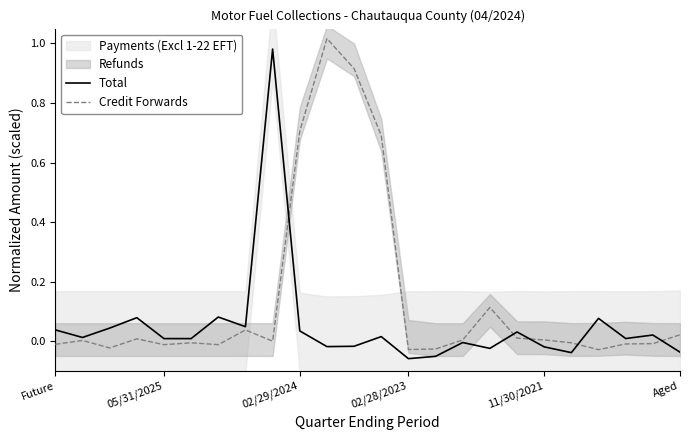

How many intersections are there between Credit Forwards and Total?

5